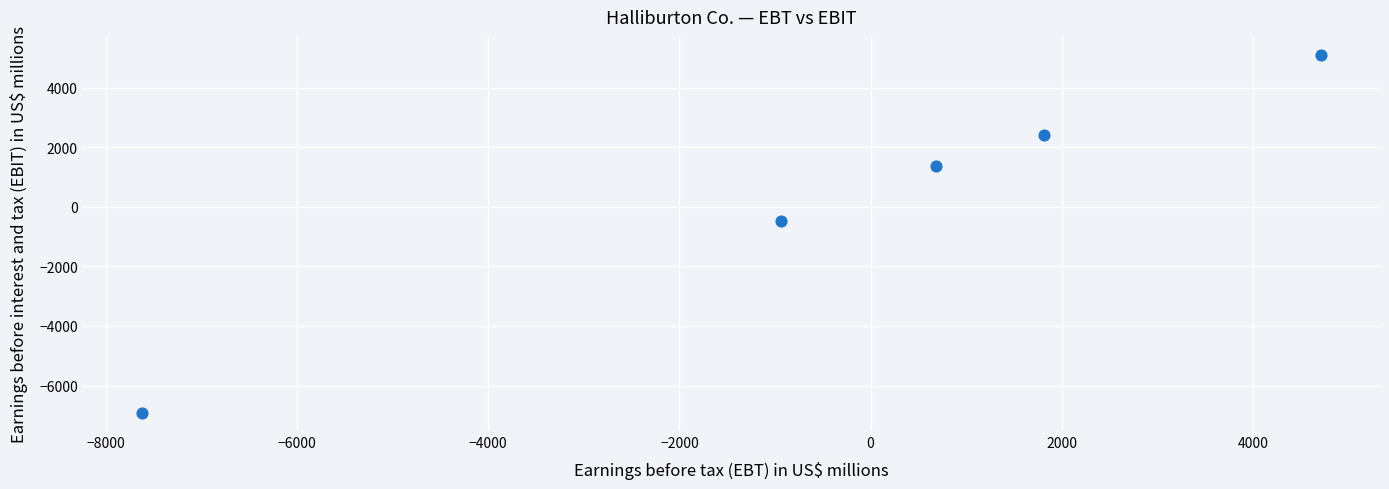

What Y value in the scatter plot is closest to -909?

-473